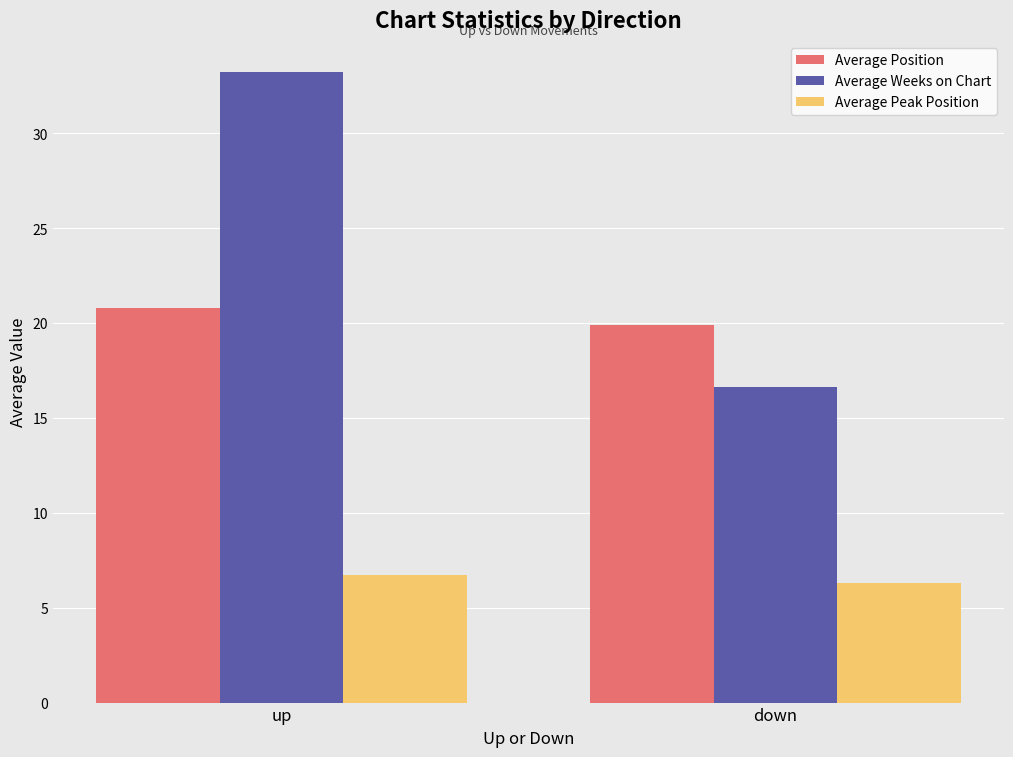

List the series in order of their peak value, lowest first.

Average Peak Position, Average Position, Average Weeks on Chart